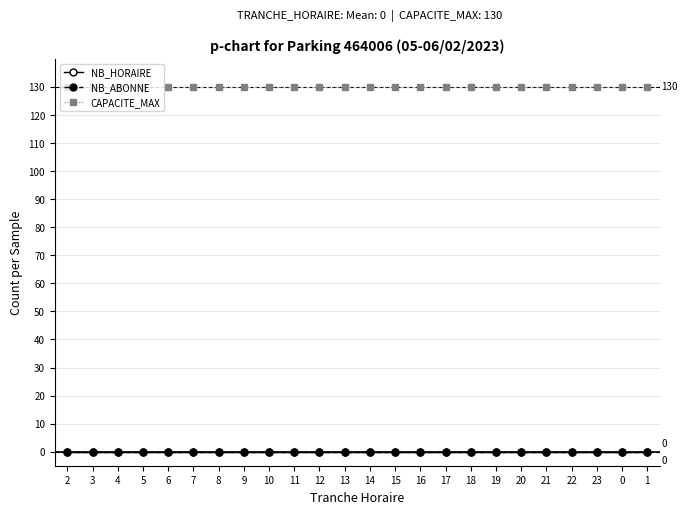

Does the chart have visible grid lines?

Yes